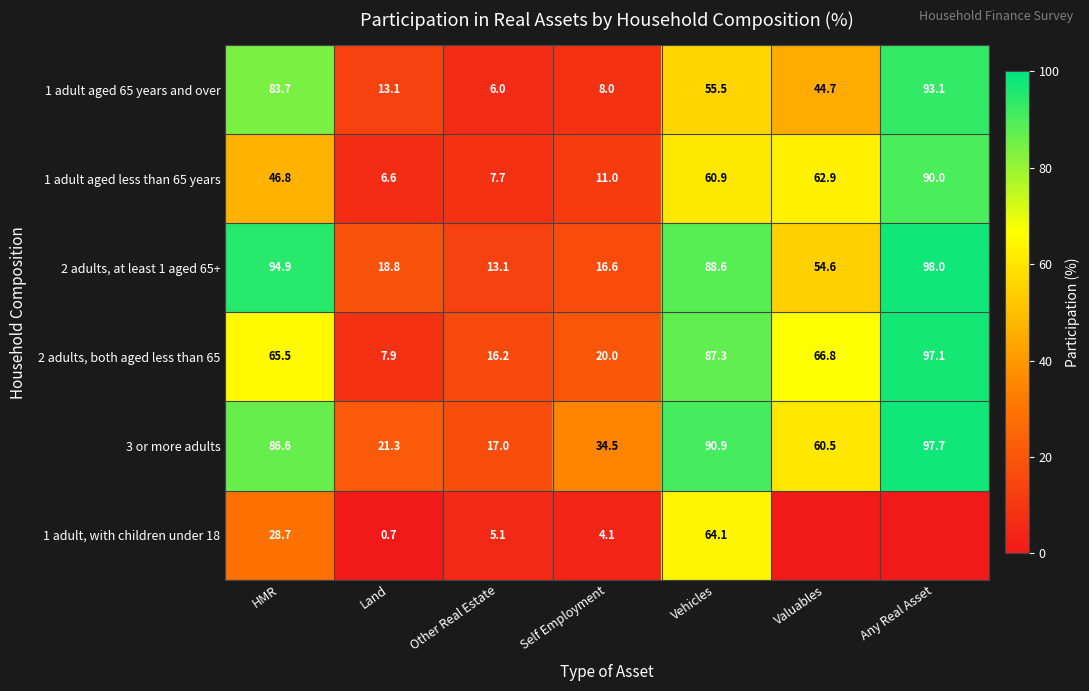

At how many categories does at least one series exceed 84?

3